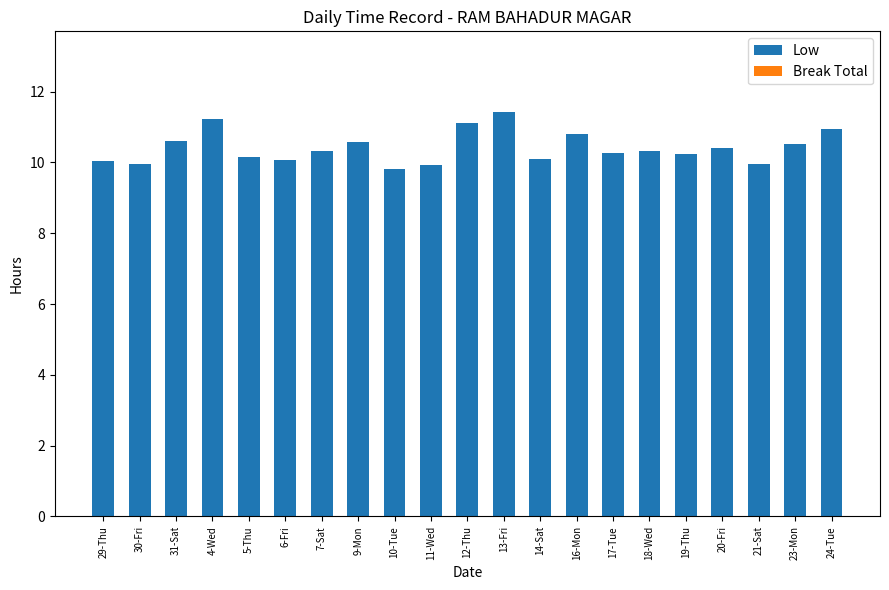

Between 17-Tue and 10-Tue, which is larger?

17-Tue